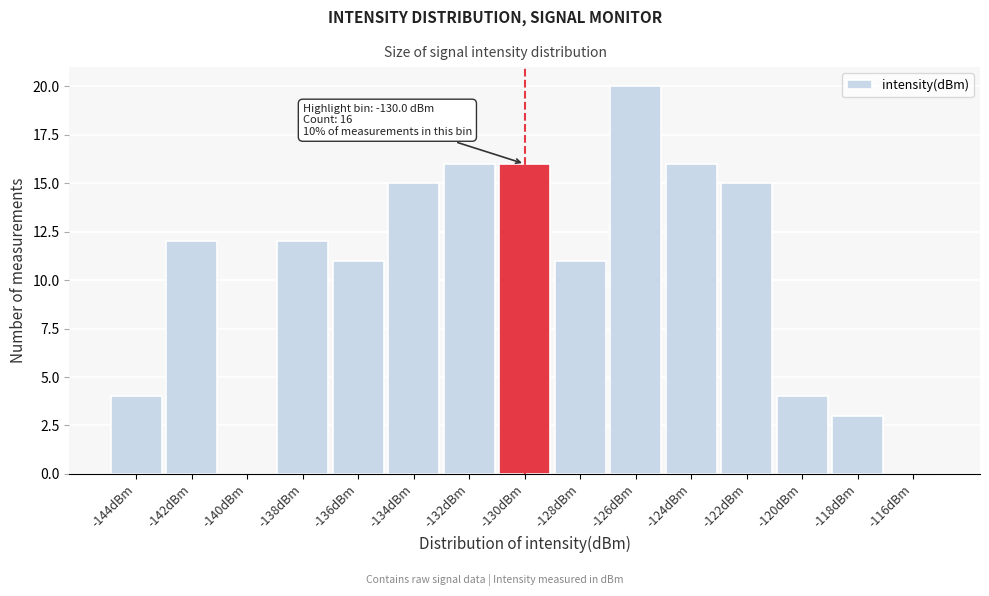

Which range on the x-axis has the tallest bar?

-127 to -125